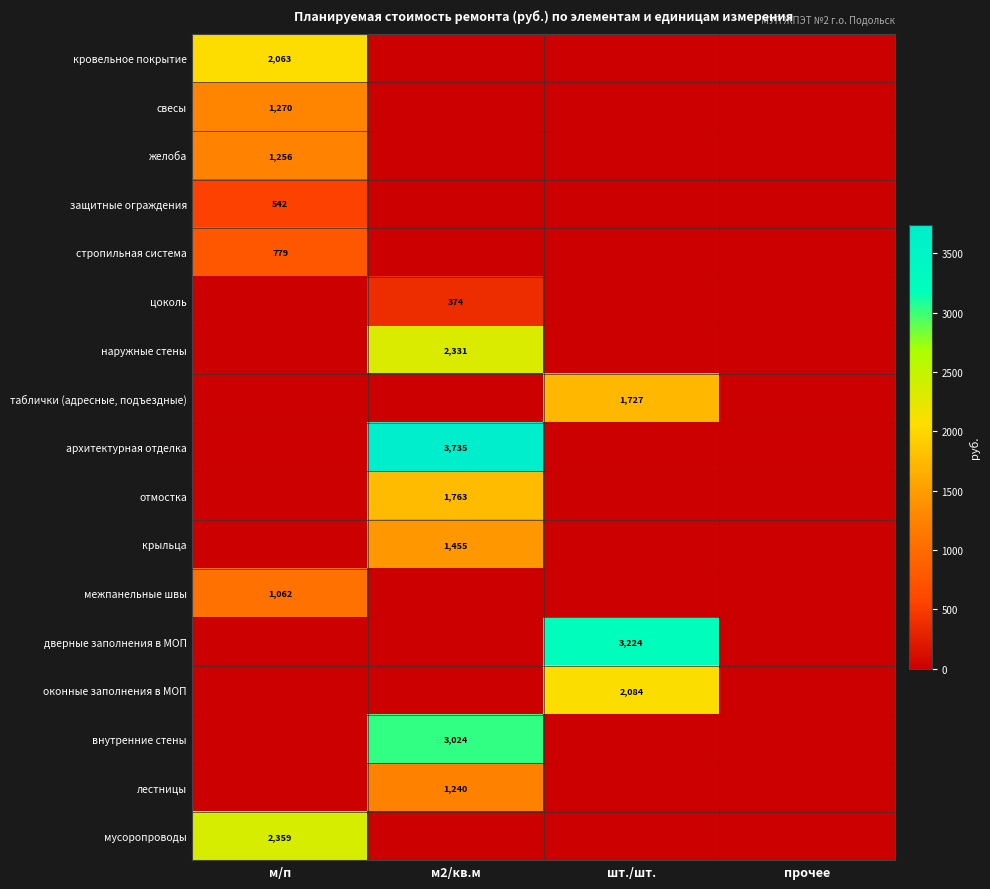

True or false: мусоропроводы has a value of 2359 at м/п.

True